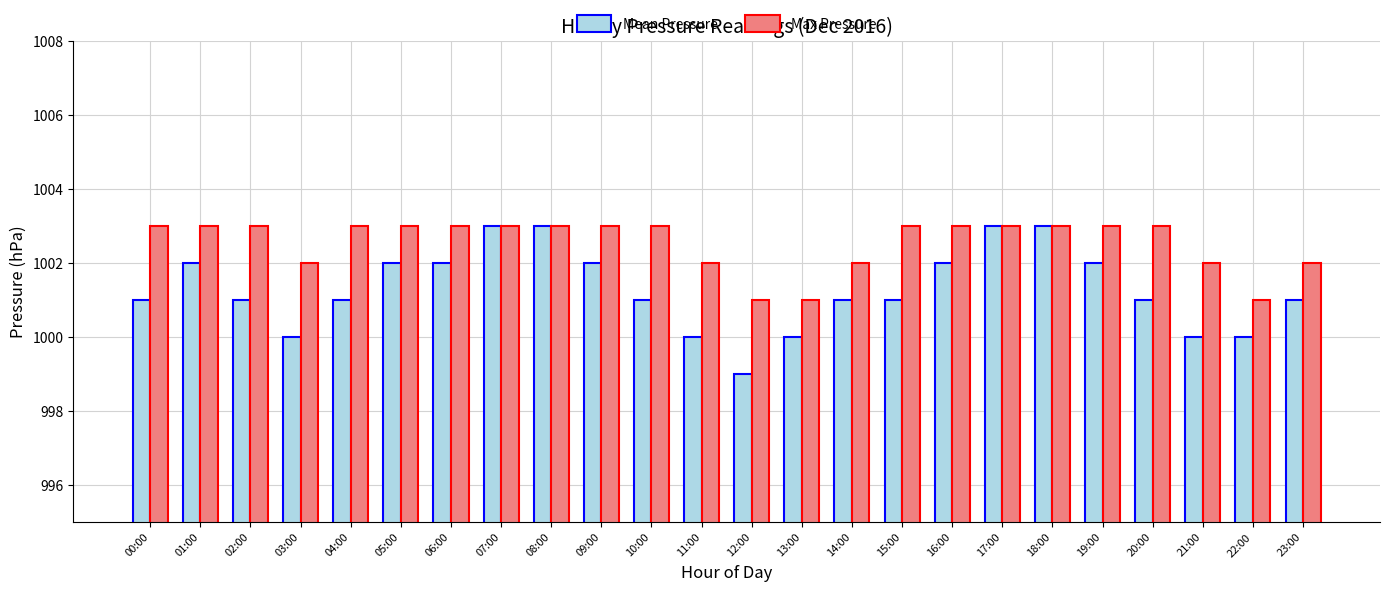

Rank the series at 05:00 from lowest to highest value.

Mean Pressure, Max Pressure